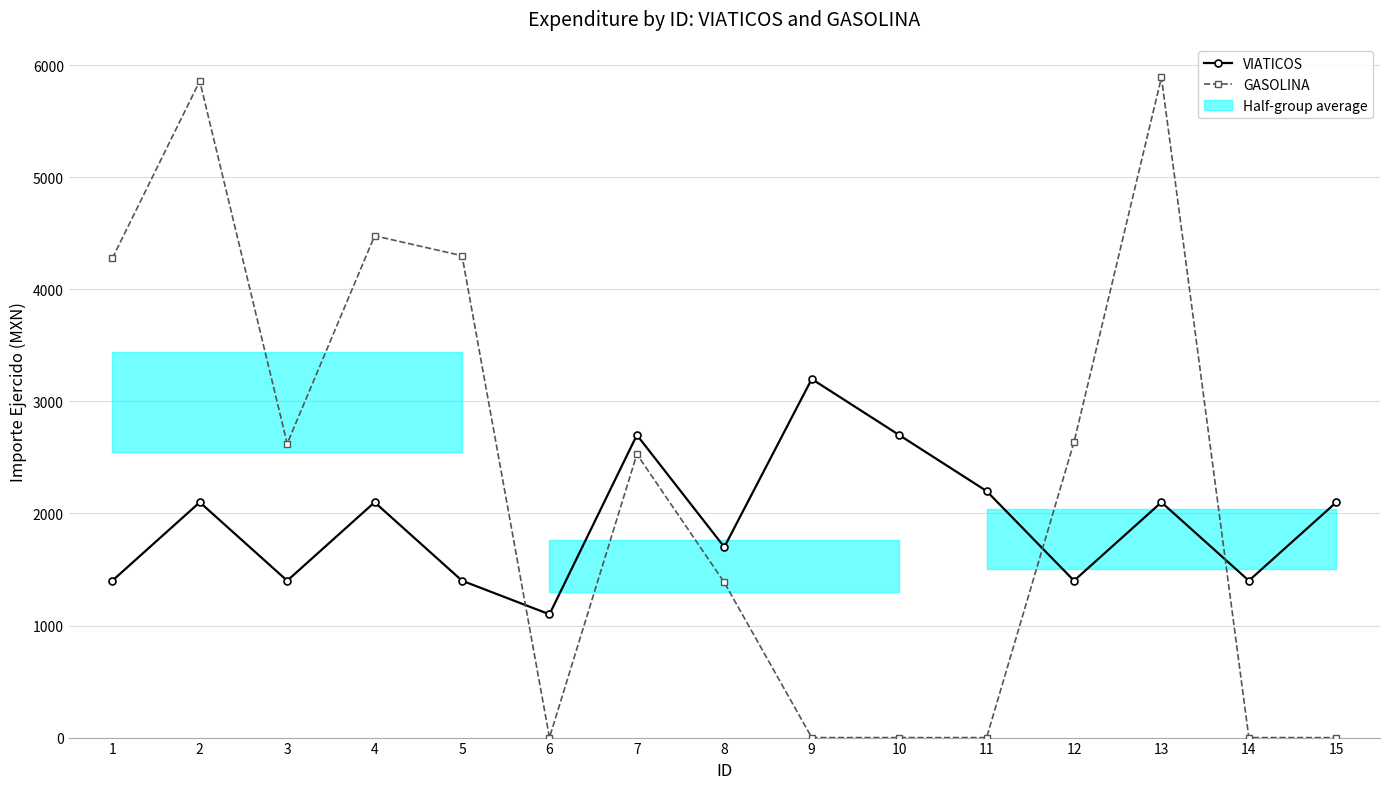

Is it true that VIATICOS equals 853 at 9?

False